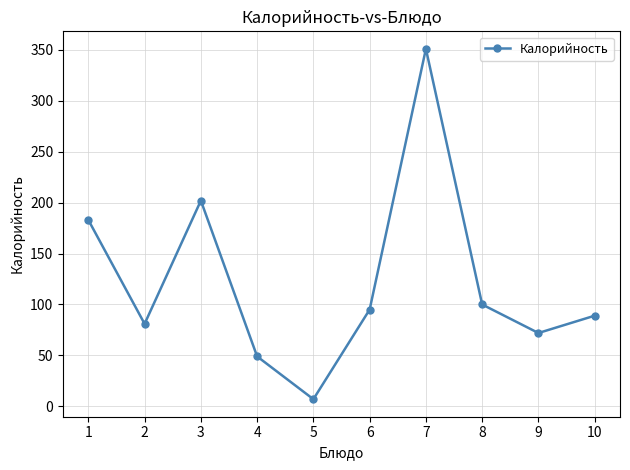

What is the sum of all values?

1229